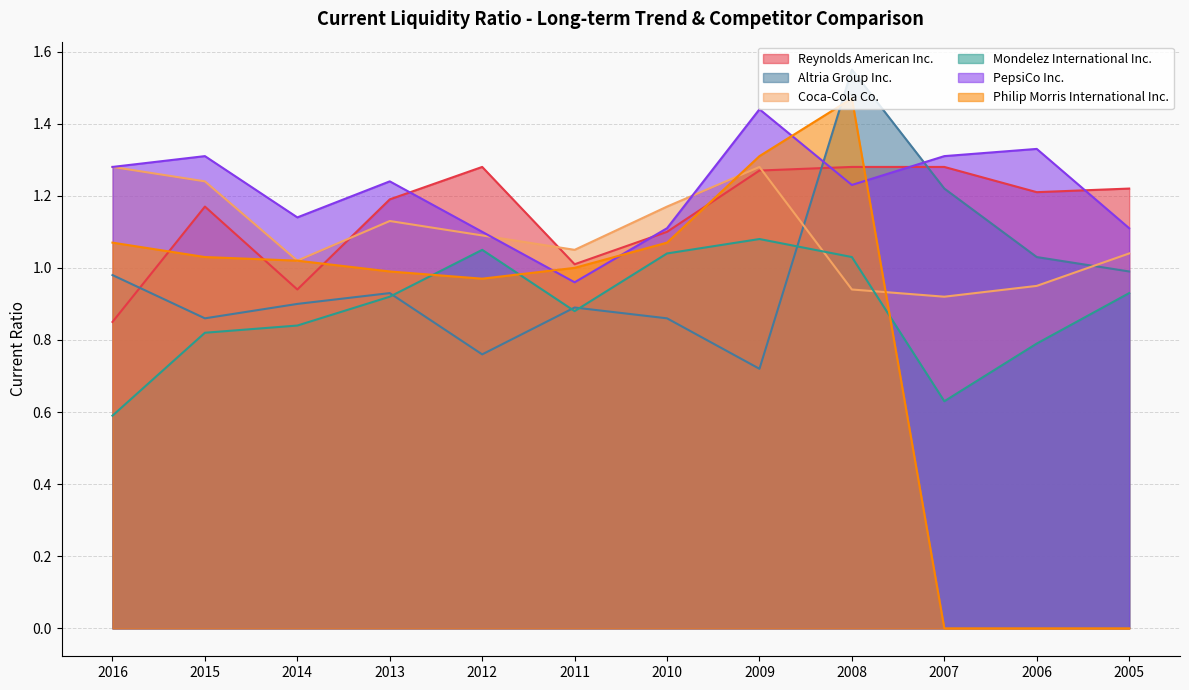

Which series has the widest spread of values?

Philip Morris International Inc.